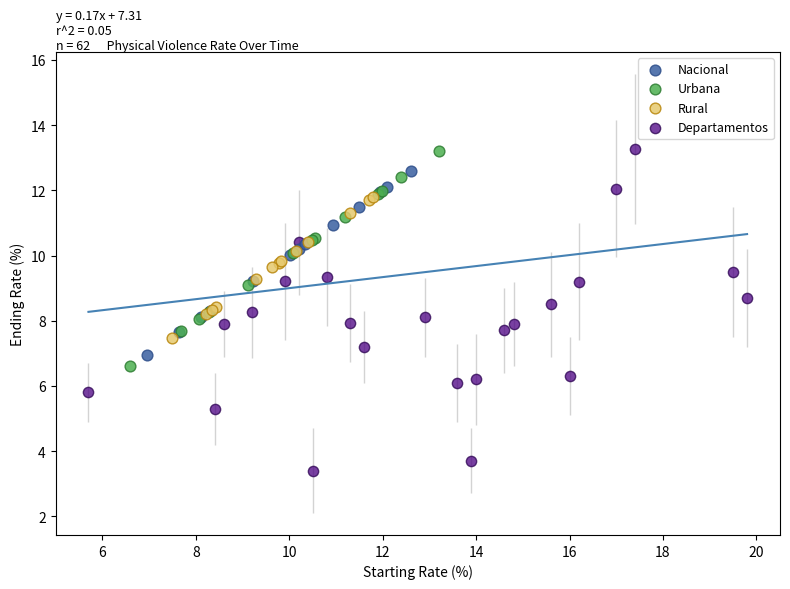

Which series has the largest Y range (max minus min)?

Departamentos